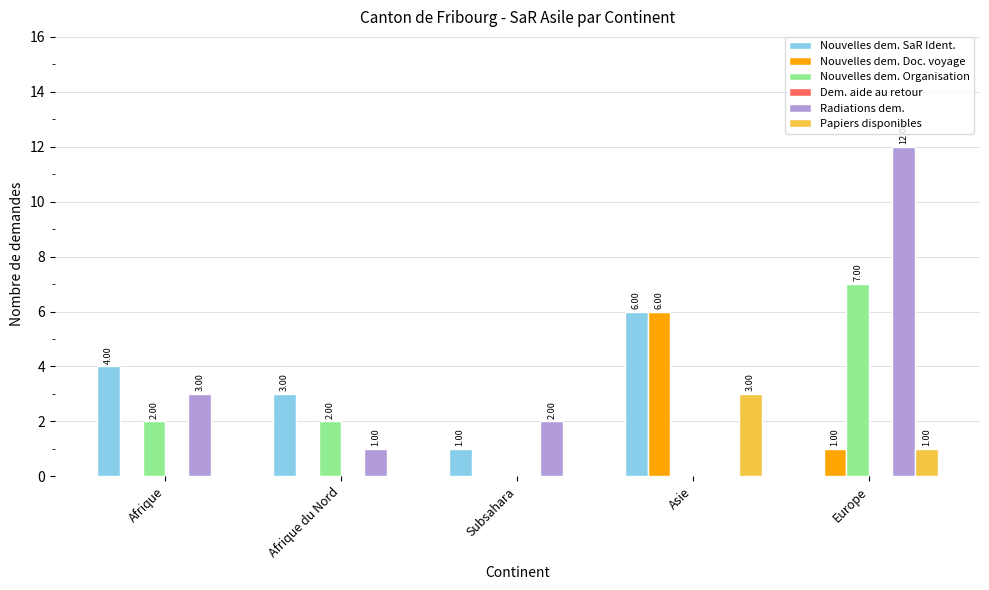

How many positive values does the Radiations dem. series have?

4